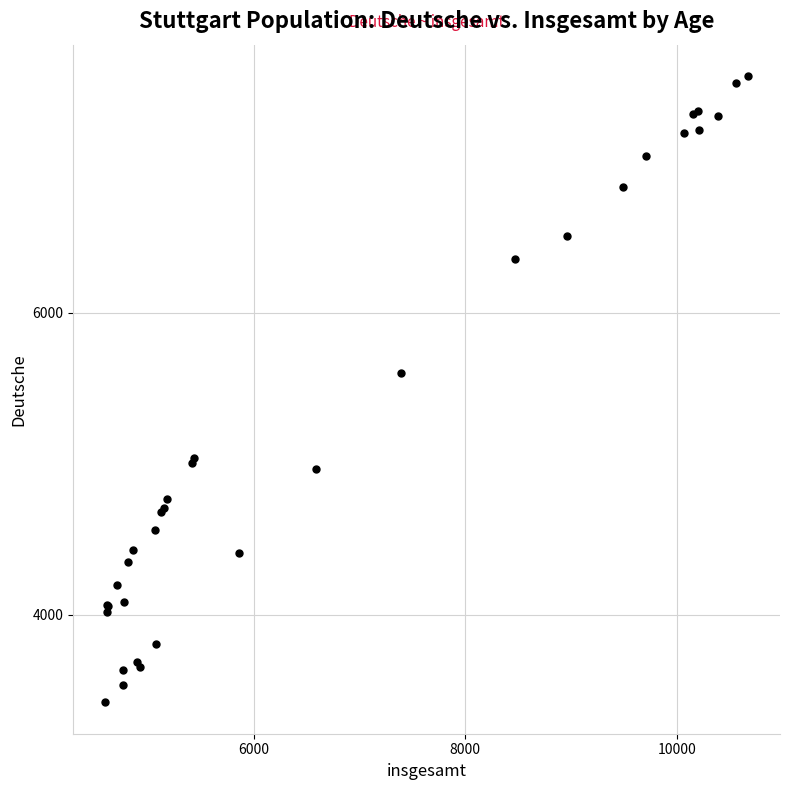

What Y value in the scatter plot is closest to 5493?

5604